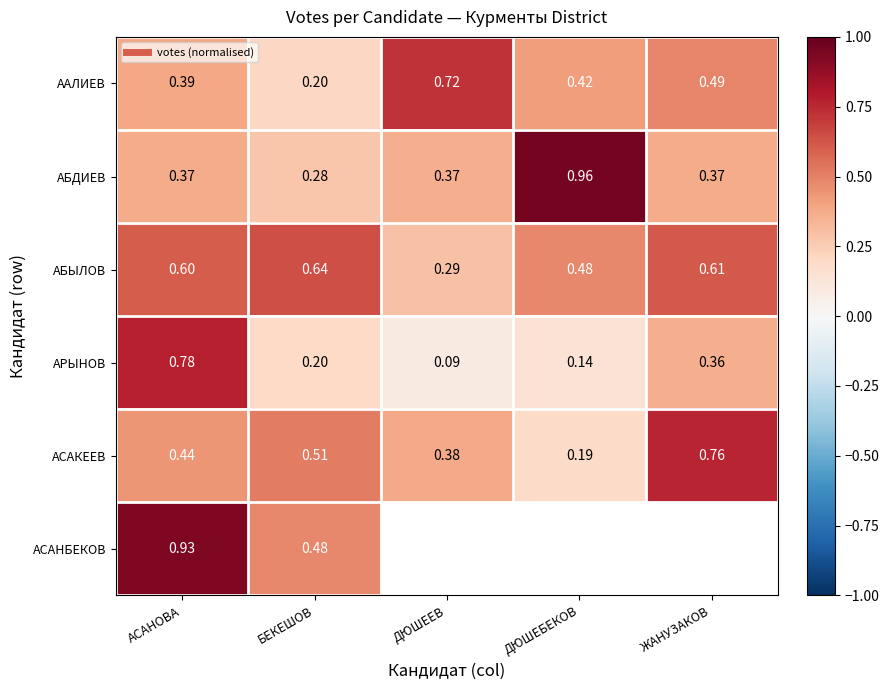

True or false: АРЫНОВ has a value of 0.2 at БЕКЕШОВ.

True